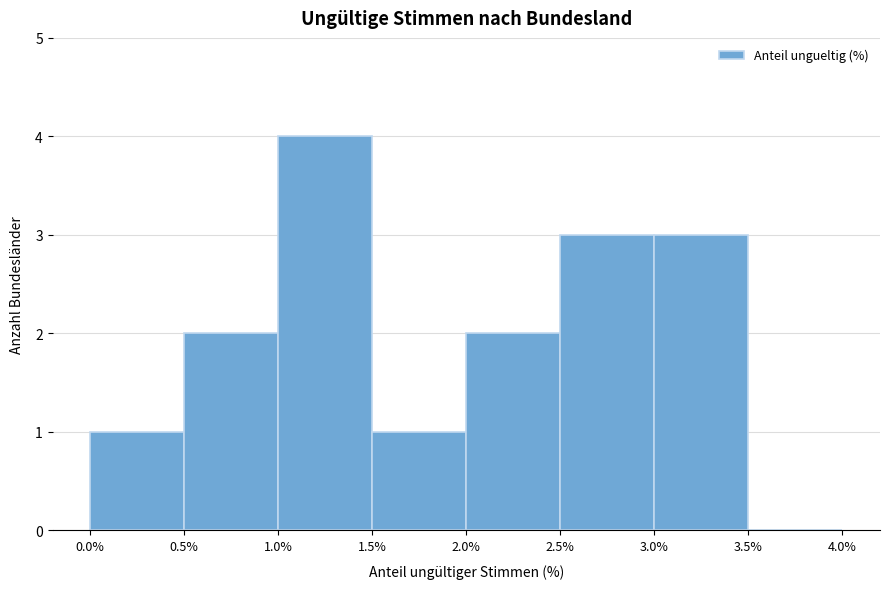

Reading left to right, list every bar in this chart as the range it spans on the x-axis followed by its height. The values are not printed on the chart, so give them approximately, as read against the axis.

0.0% to 0.5%: 1
0.5% to 1.0%: 2
1.0% to 1.5%: 4
1.5% to 2.0%: 1
2.0% to 2.5%: 2
2.5% to 3.0%: 3
3.0% to 3.5%: 3
3.5% to 4.0%: 0